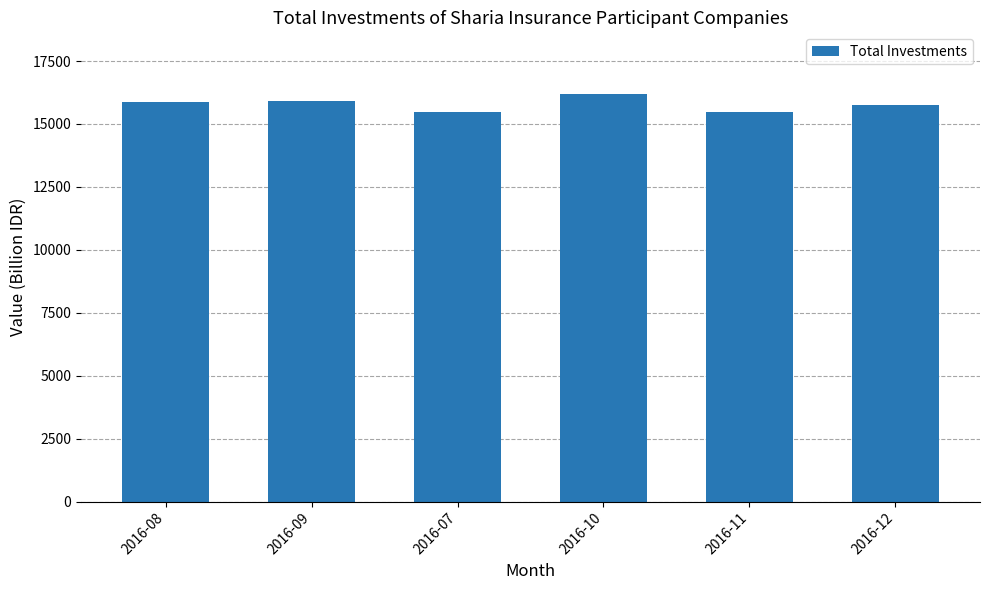

How many distinct data groups are displayed?

1